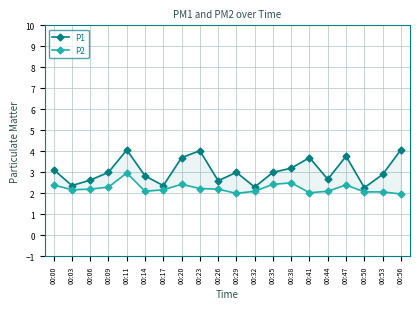

Between 00:41 and 00:14, which is larger?

00:41